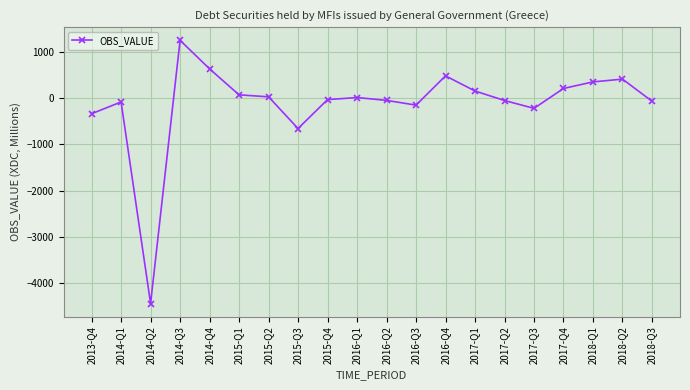

How many values exceed 11?

10